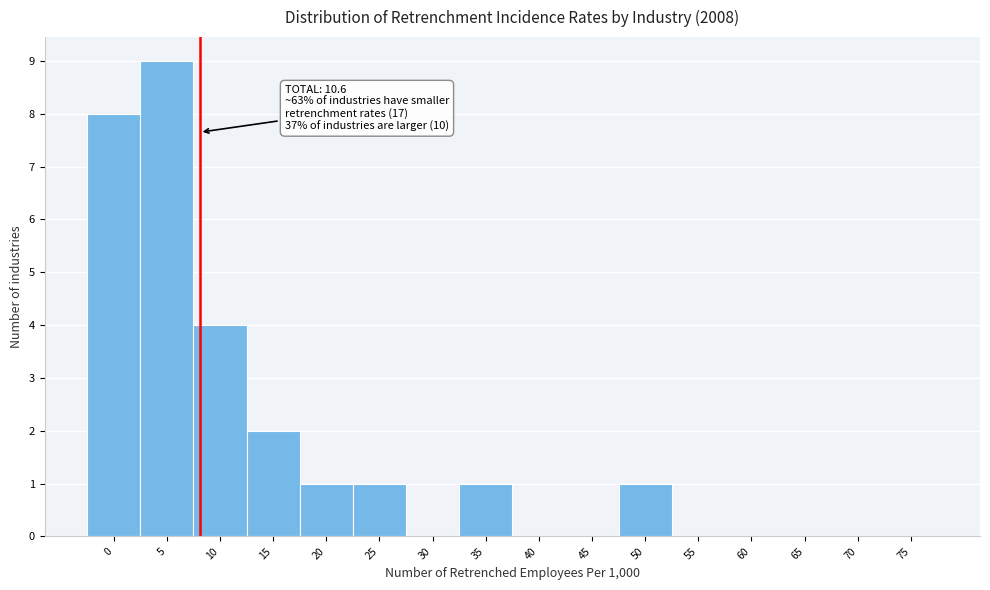

Reading right to left, what are all the values shown in this chart?

75=0	70=0	65=0	60=0	55=0	50=1	45=0	40=0	35=1	30=0	25=1	20=1	15=2	10=4	5=9	0=8